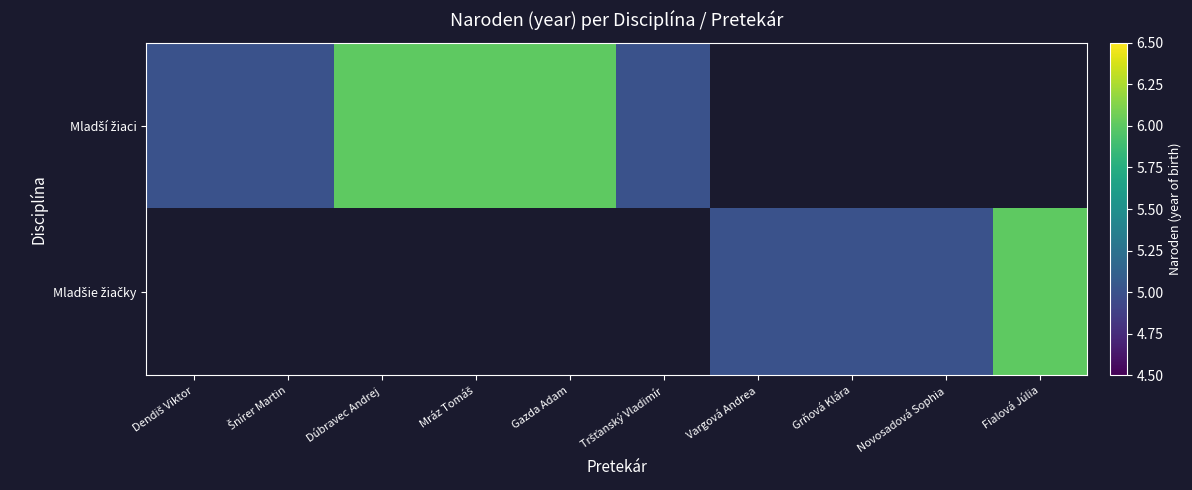

Is the value of Mladší žiaci at Tršťanský Vladimír greater than the value of Mladšie žiačky at Novosadová Sophia?

No